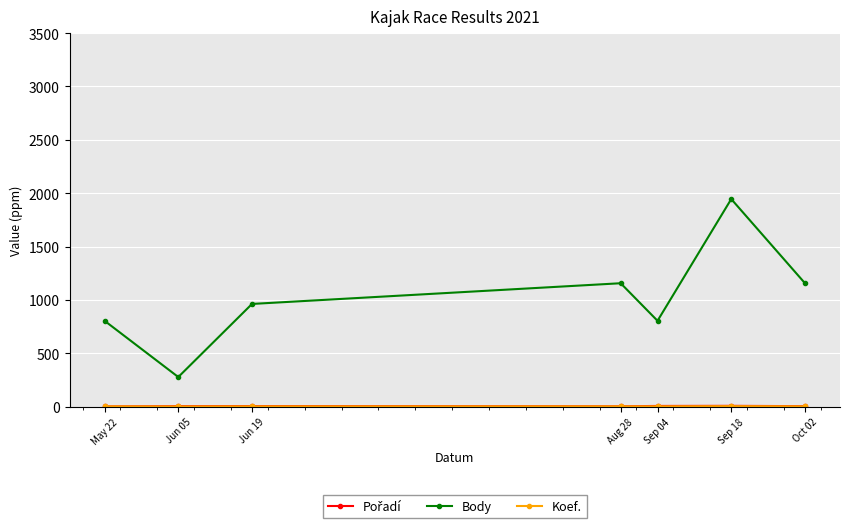

What is the sum of all Body values?

7104